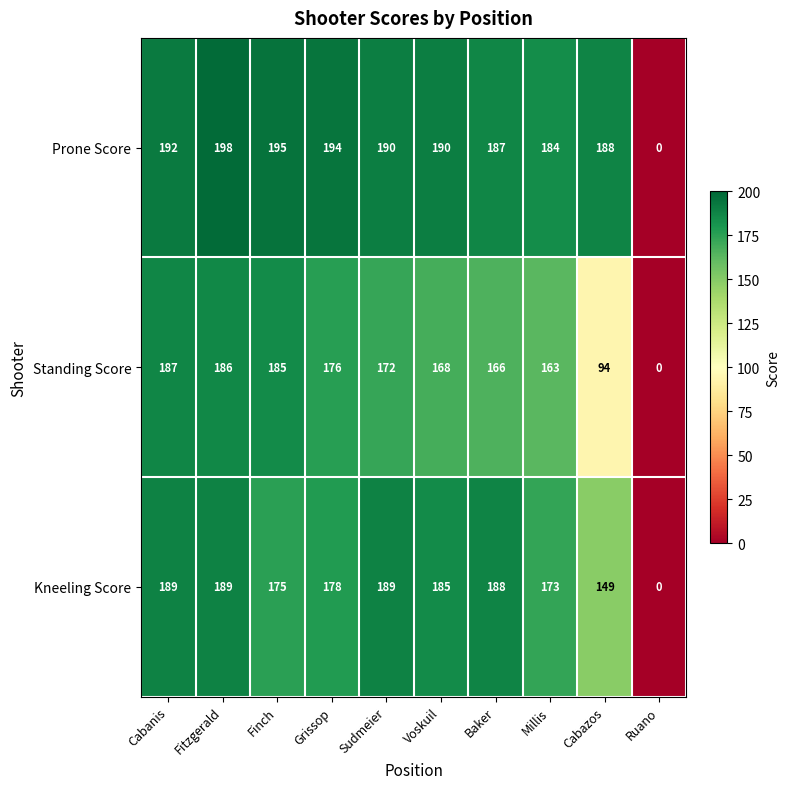

Which series has the widest spread of values?

Prone Score